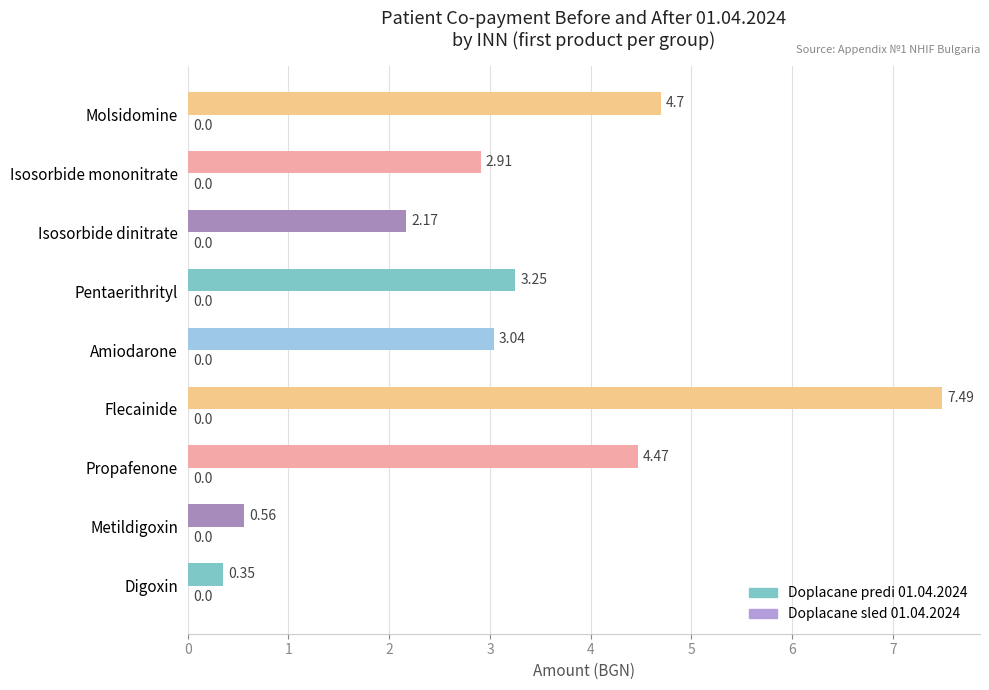

How many bars are there in total?

9